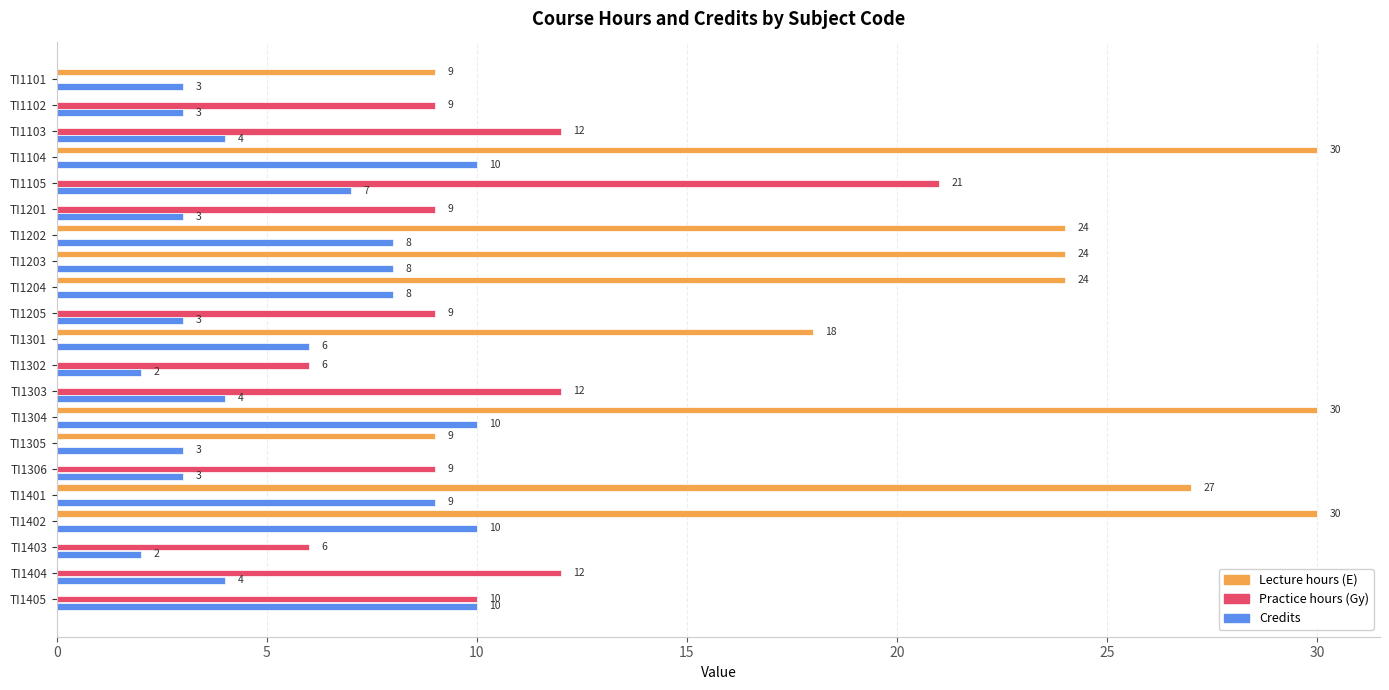

Which series changed the most between TI1204 and TI1306?

Lecture hours (E)